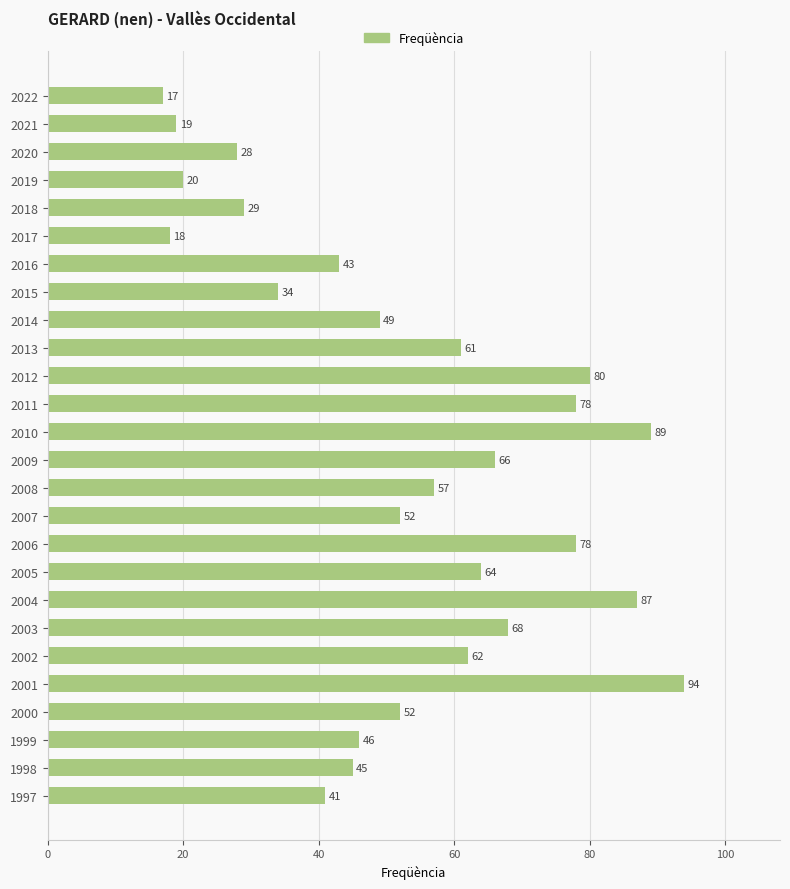

How many bars are there in total?

26